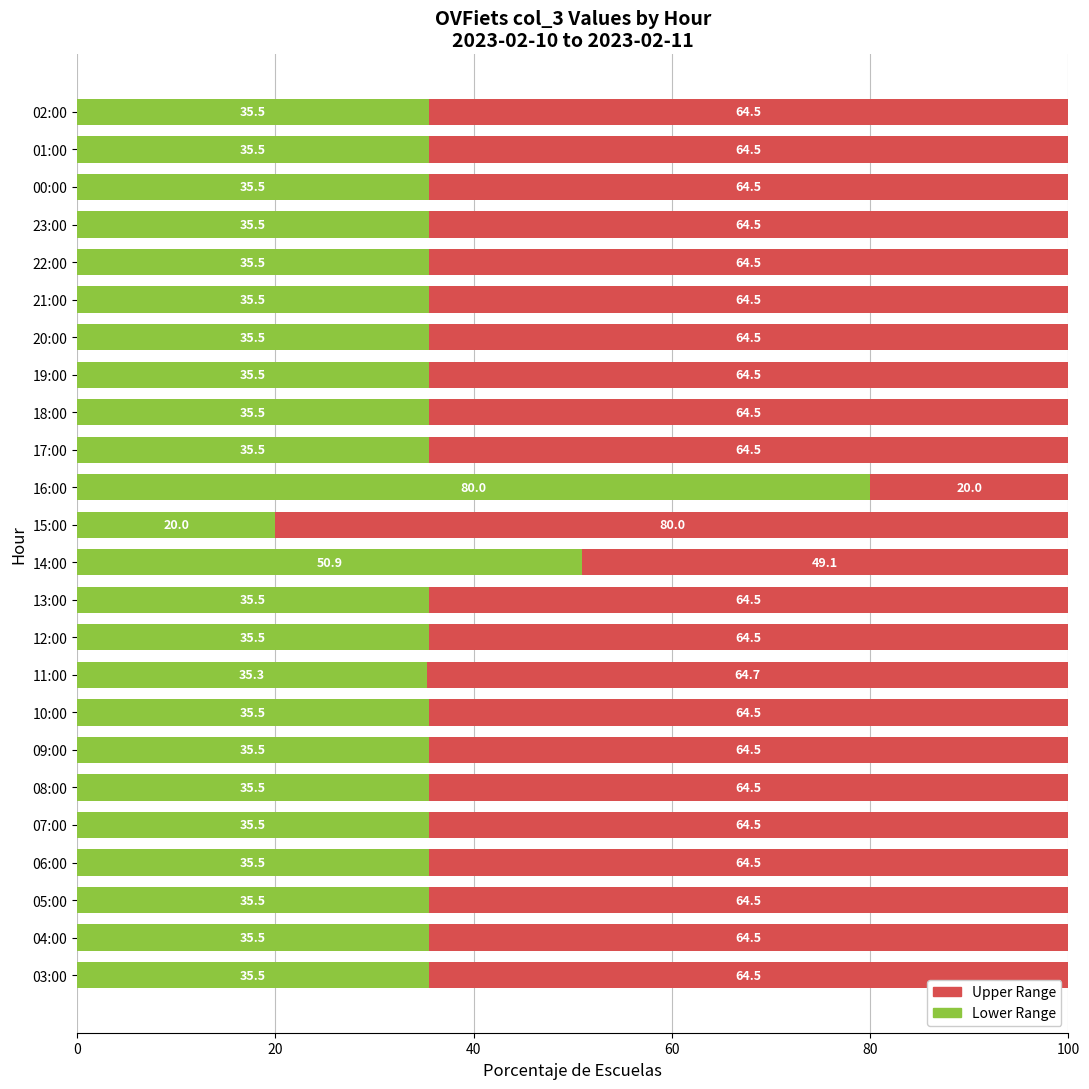

Is it true that Lower Range equals 35.5 at 05:00?

True